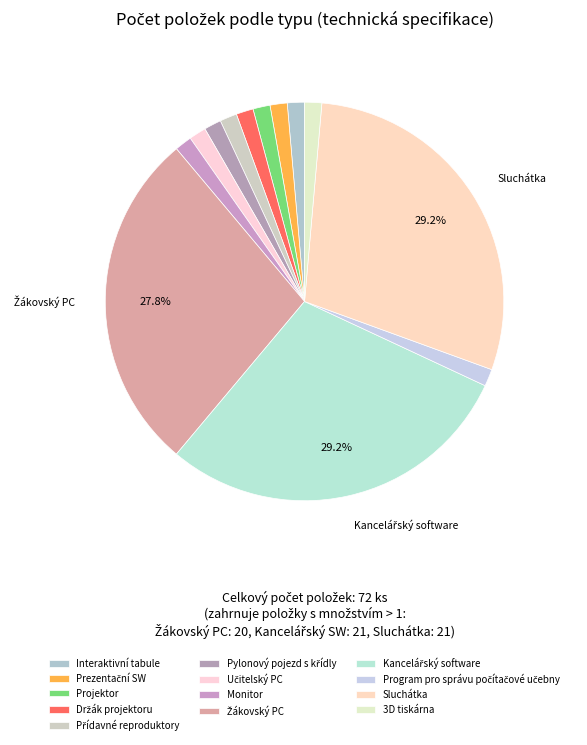

How many segments does this pie chart have?

13